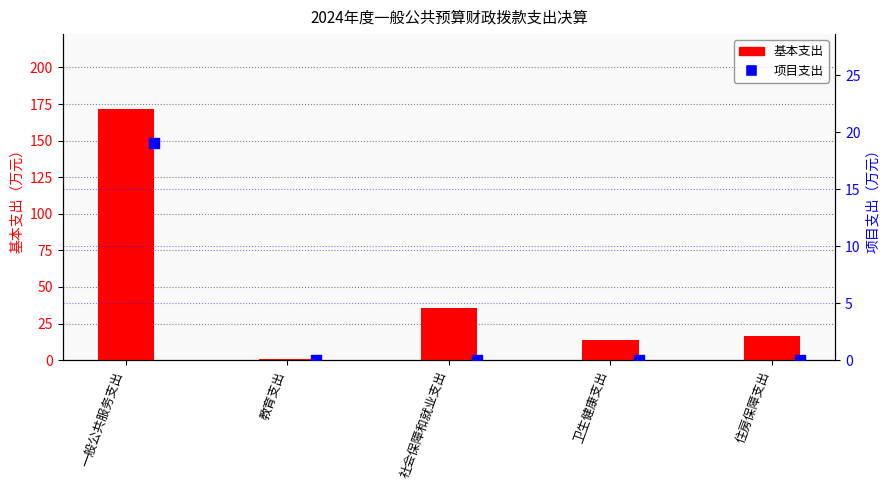

Which series has the largest total across all categories?

基本支出